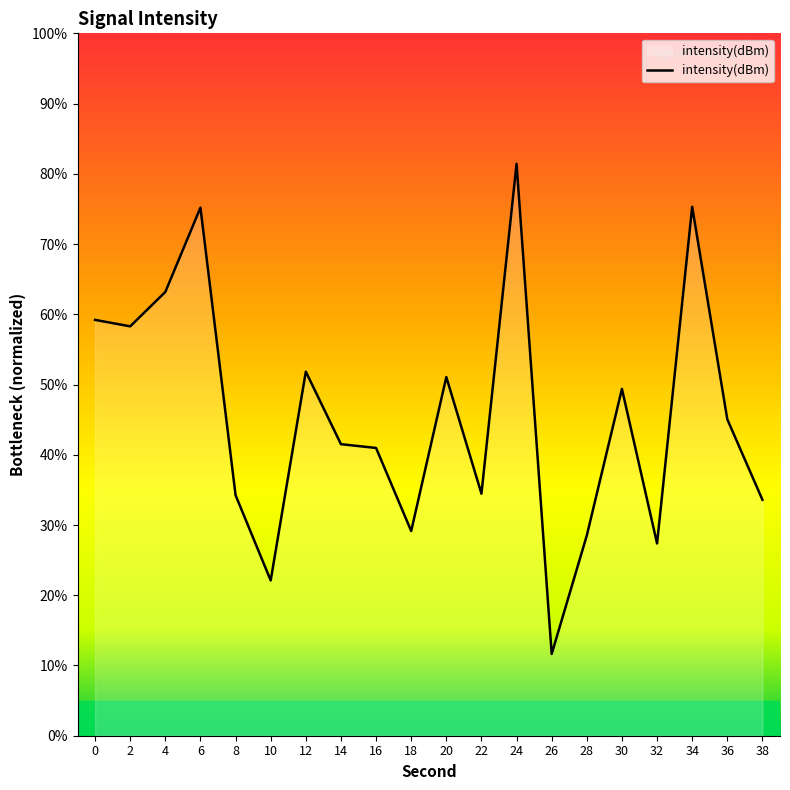

Does the chart have visible grid lines?

No